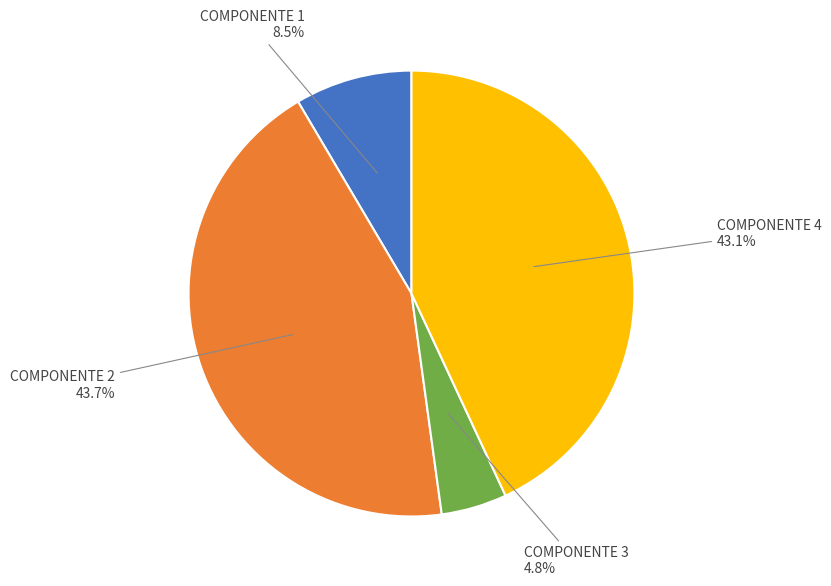

Does any single category account for the majority?

No